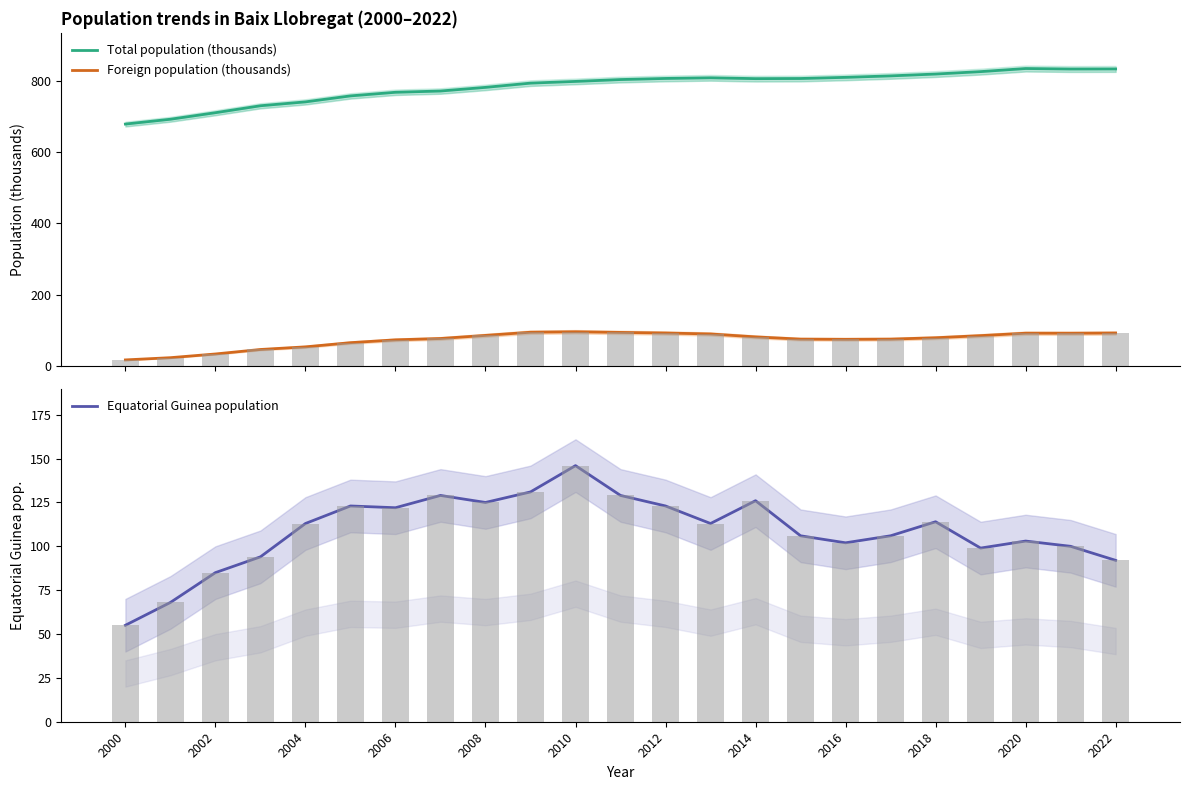

How many data points in Foreign population (thousands) are less than 78?

11